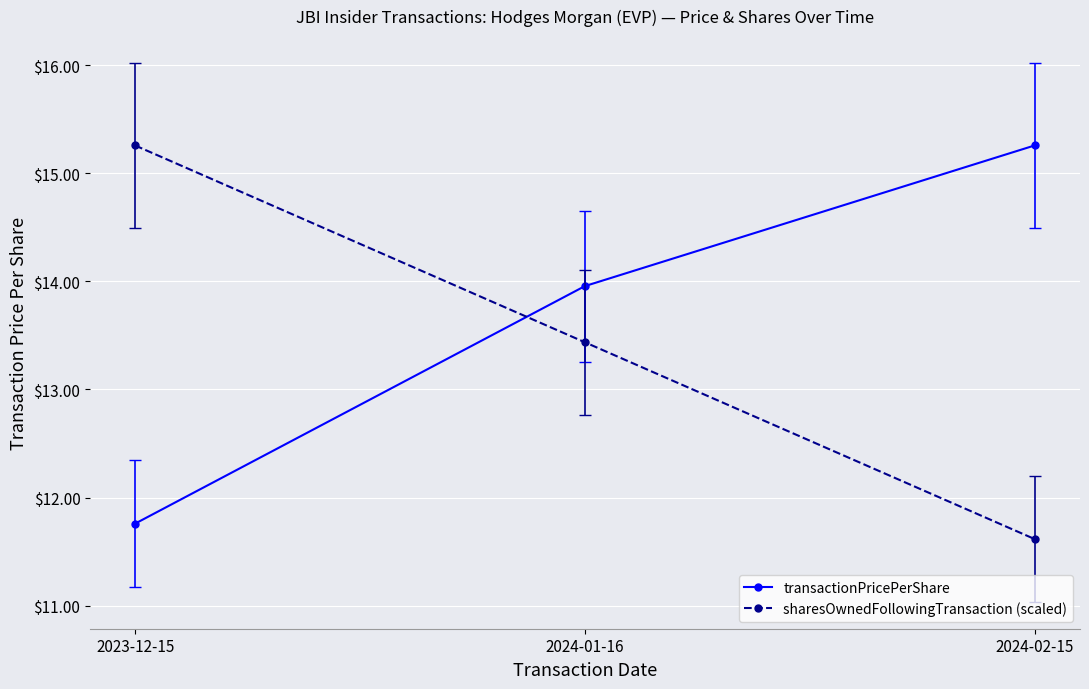

What is the label of the 2nd point from the left?

2024-01-16